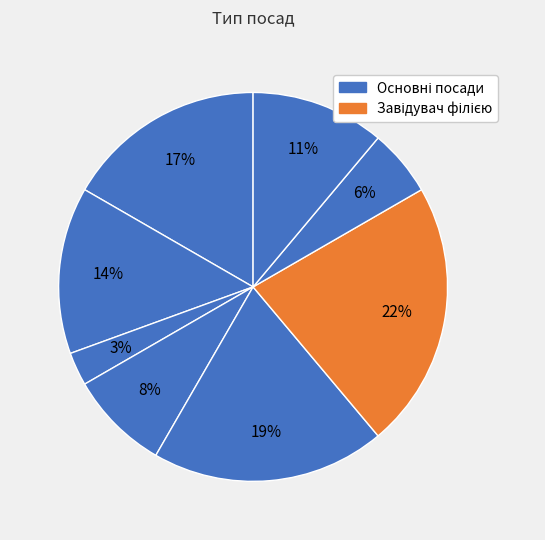

Does any single category account for the majority?

No